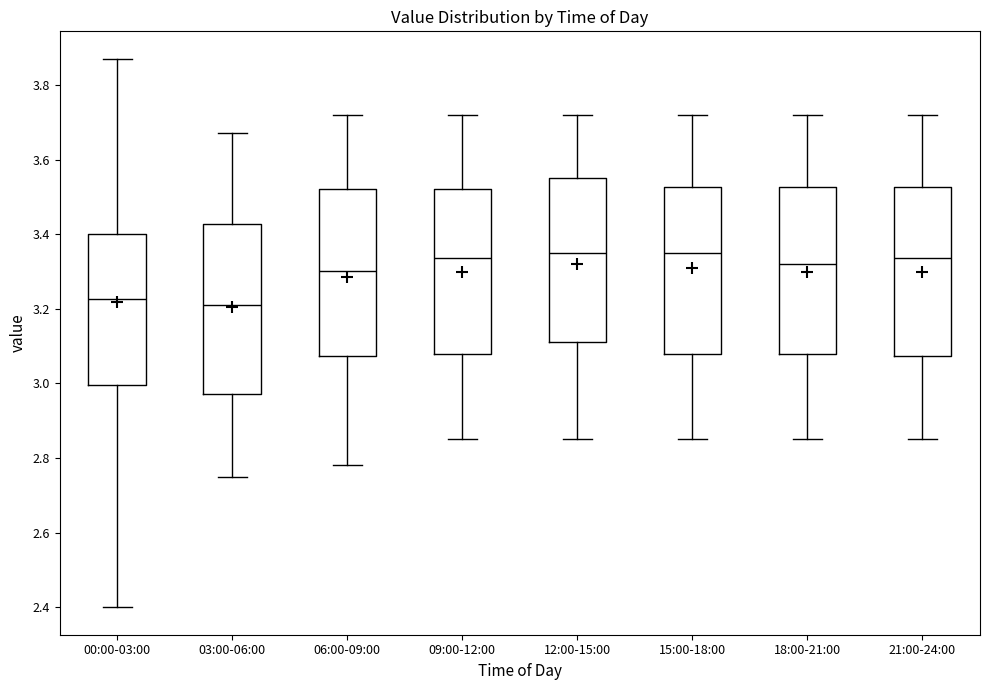

Where does the median line of the box for 00:00-03:00 sit on the y-axis? The values are not printed on the chart, so give them approximately, as read against the axis.

3.22